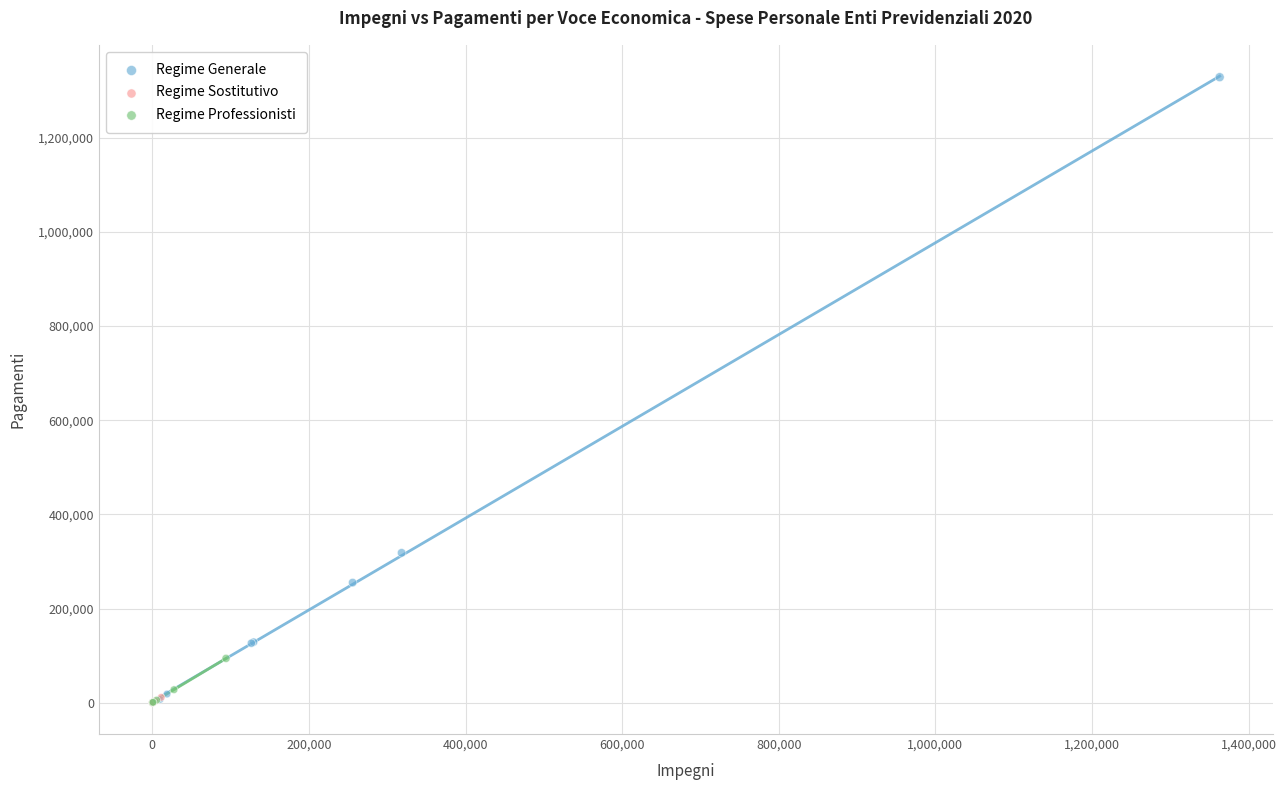

Which series contains the highest Y value?

Regime Generale